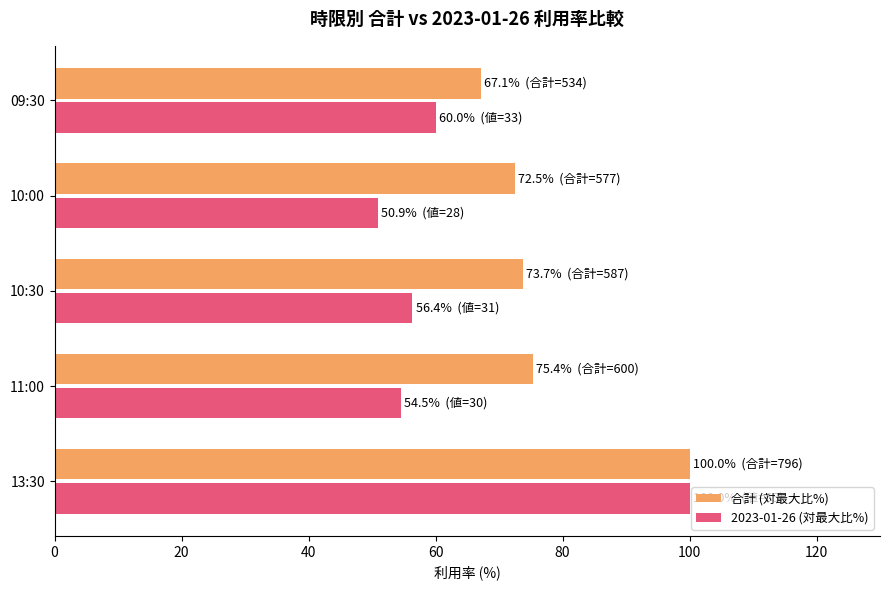

What is the sum of the 合計 (対最大比%) values at 11:00 and 10:30?

149.1